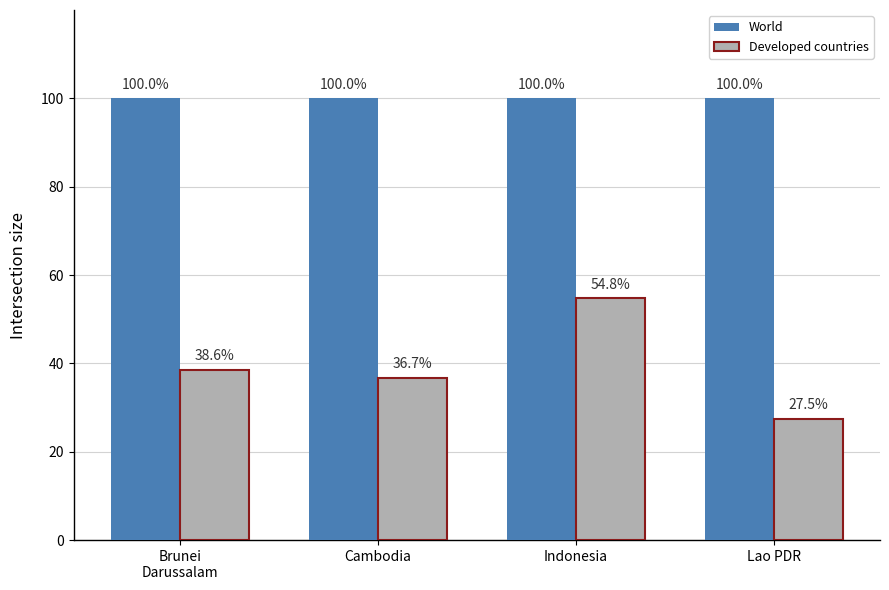

At how many categories does at least one series exceed 47?

4